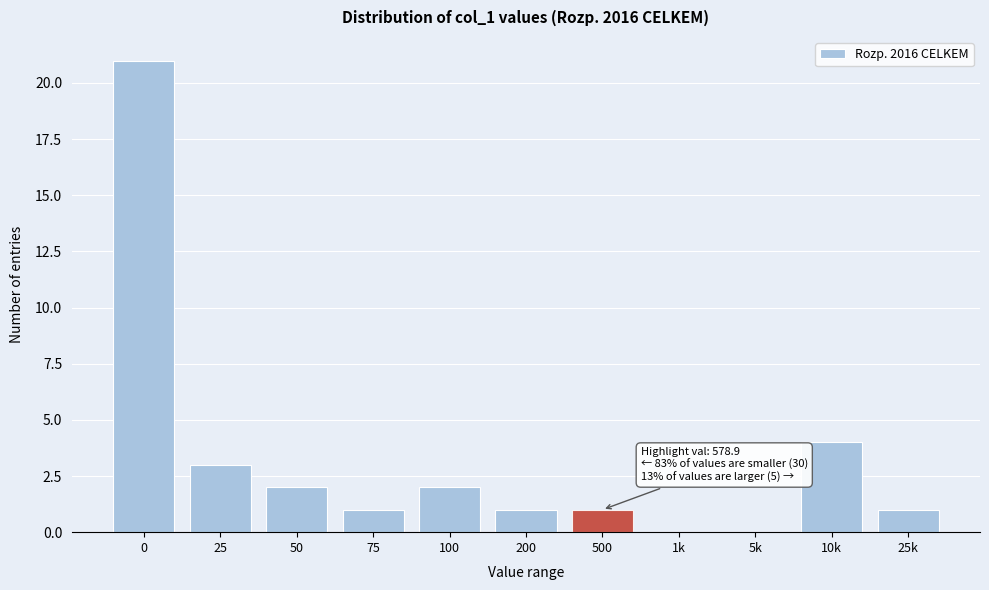

Reading left to right, what are all the values shown in this chart?

0=21	25=3	50=2	75=1	100=2	200=1	500=1	1k=0	5k=0	10k=4	25k=1